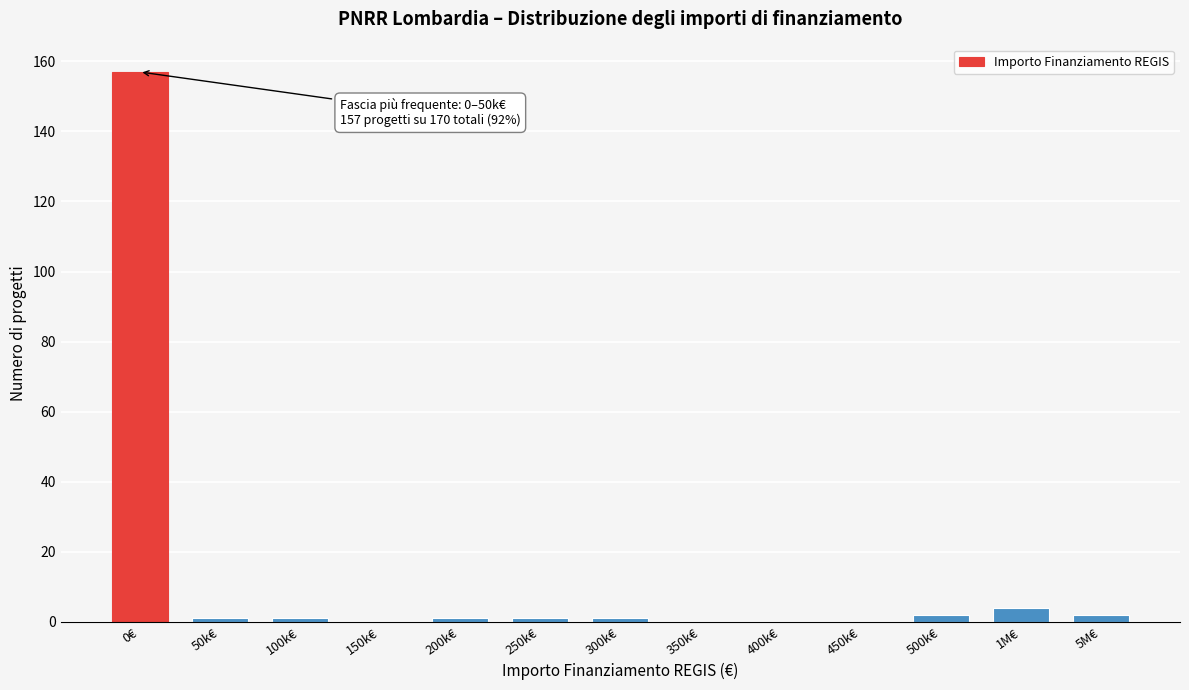

Reading right to left, extract all data points from this chart.

5M€=2	1M€=4	500k€=2	450k€=0	400k€=0	350k€=0	300k€=1	250k€=1	200k€=1	150k€=0	100k€=1	50k€=1	0€=157